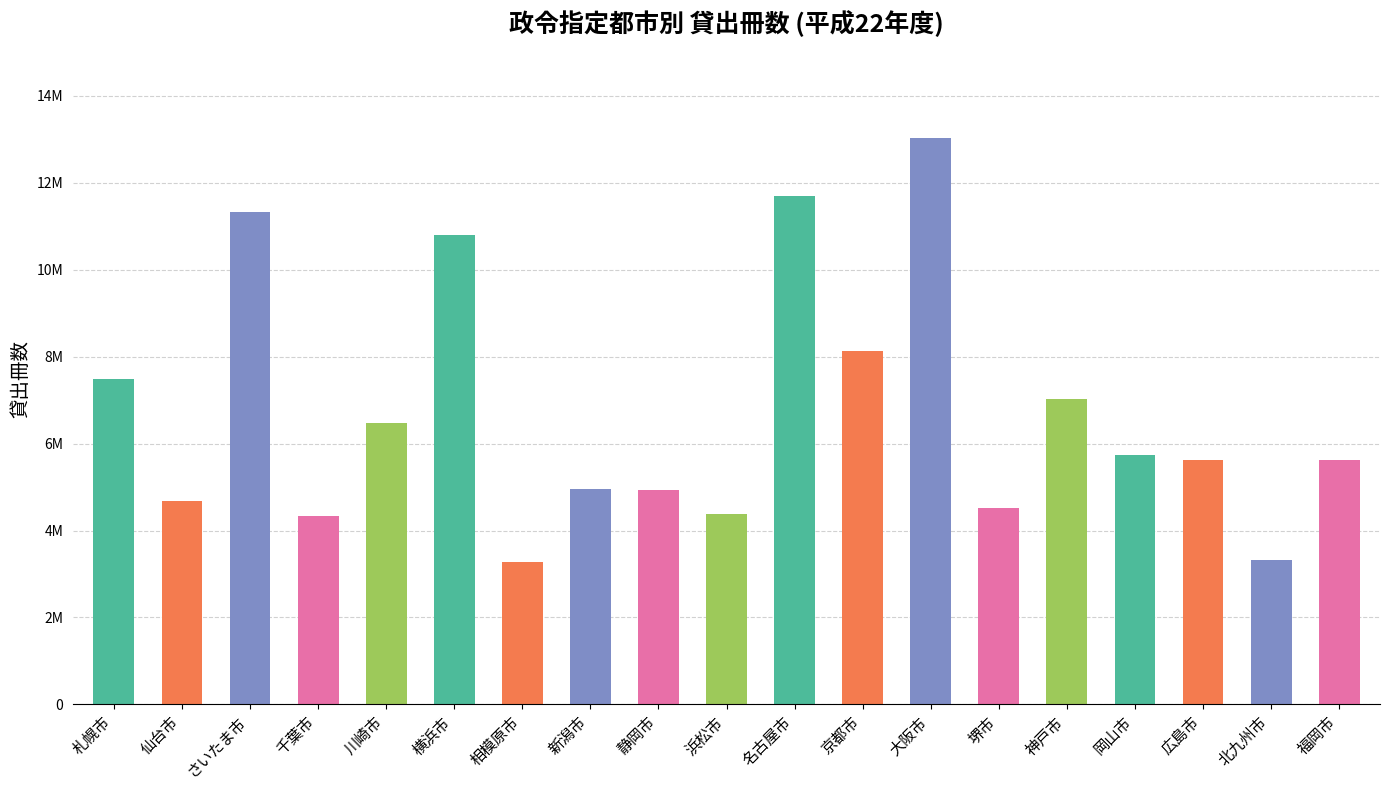

Reading right to left, list all the values displayed in this chart.

5613410	3331000	5625142	5747509	7035248	4516987	13039799	8121984	11694063	4374082	4923219	4961612	3285537	10795238	6475028	4324663	11332917	4684272	7479458